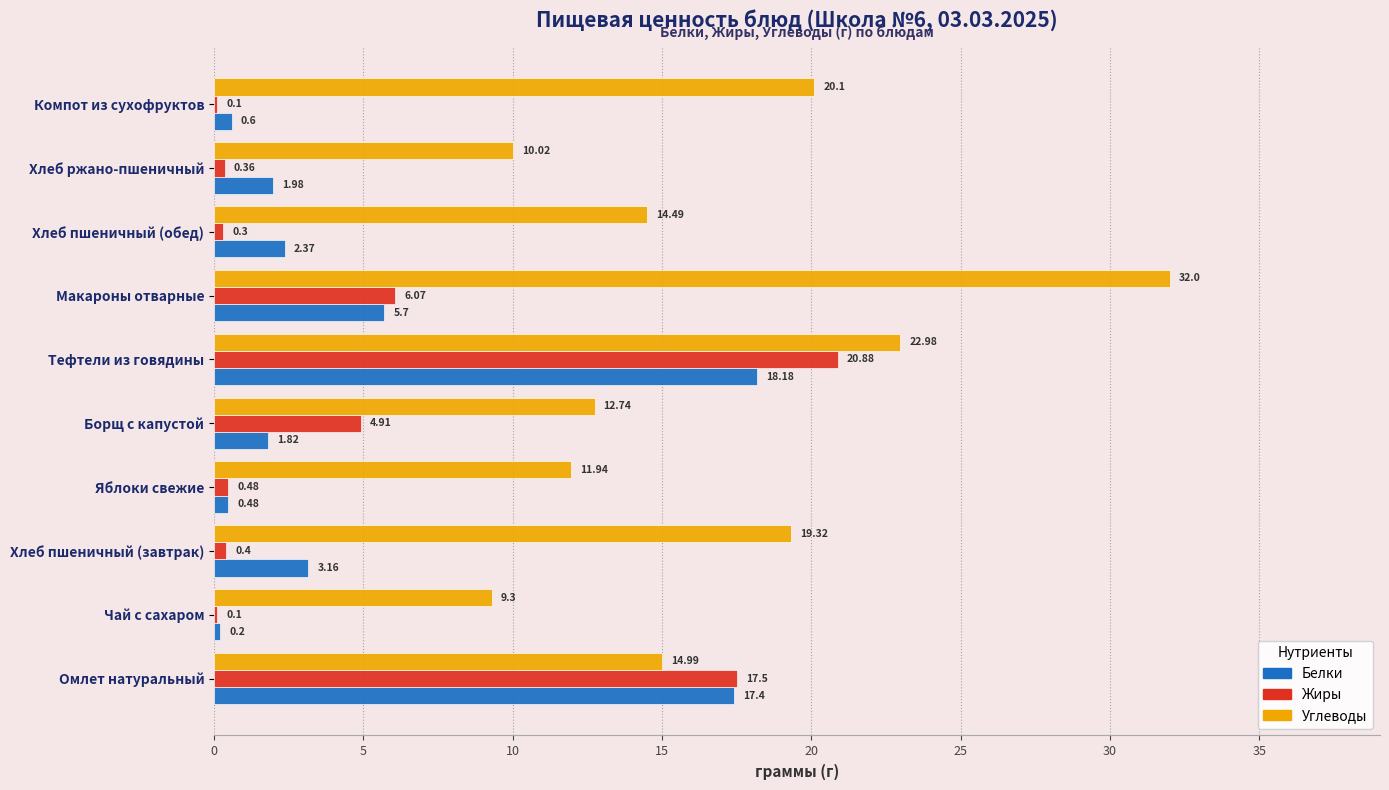

Between Чай с сахаром and Макароны отварные, which series saw the biggest shift?

Углеводы